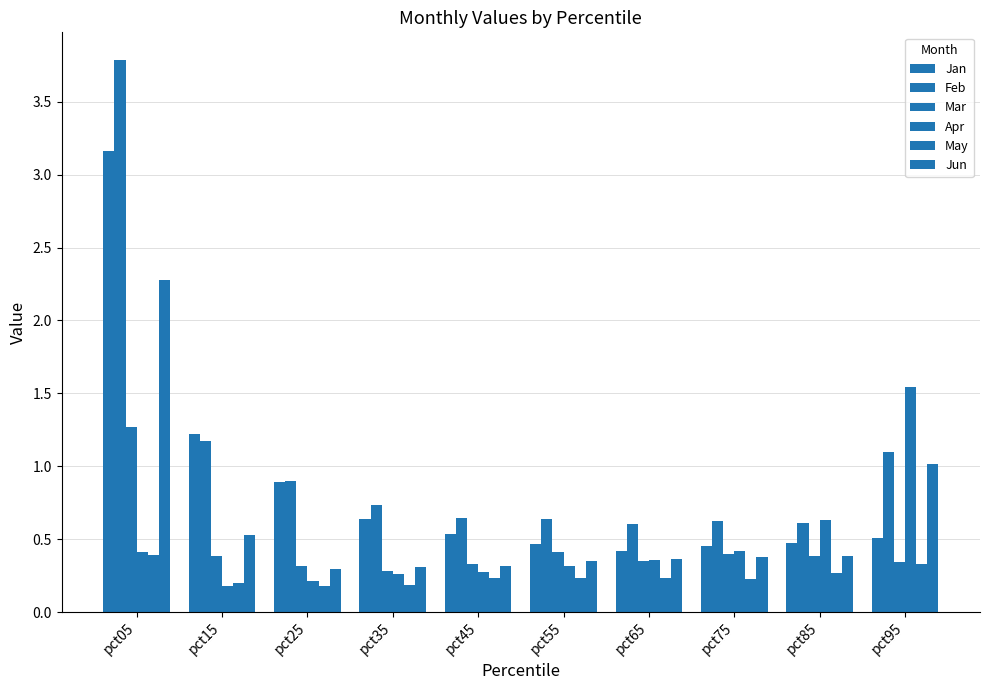

Are the bars grouped side by side (vs. stacked)?

Yes